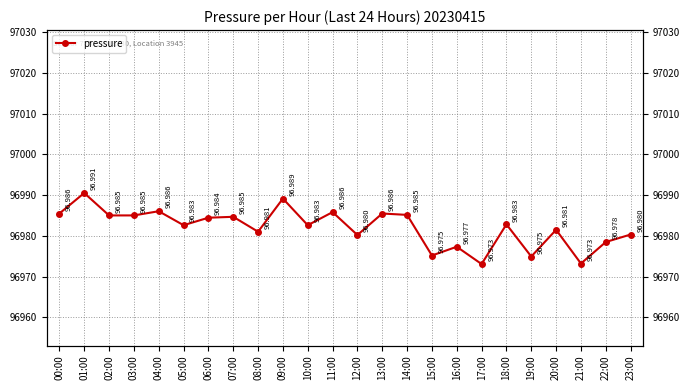

What is the label of the 20th point from the right?

04:00